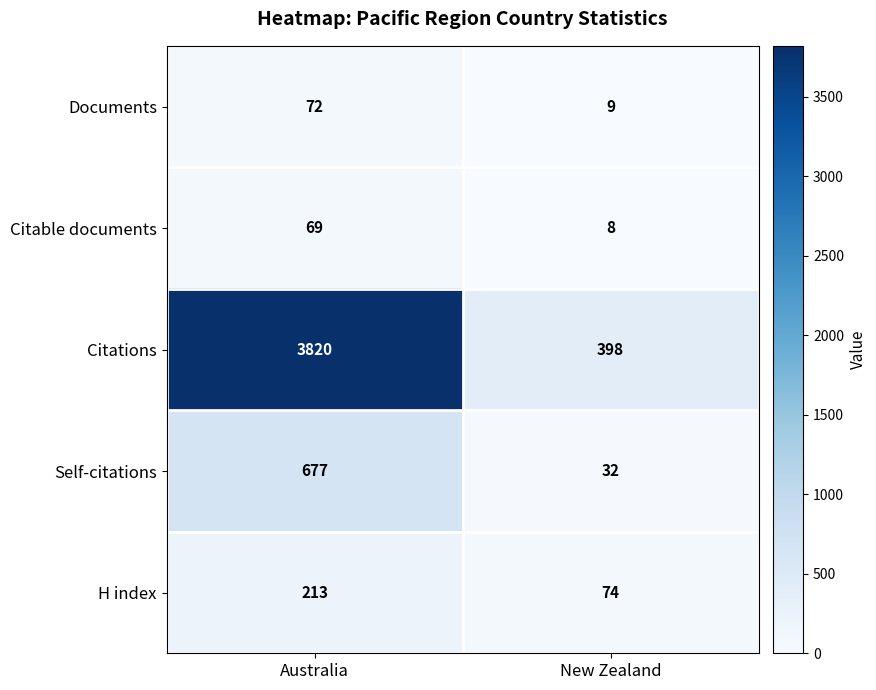

What is the difference between the highest and lowest values at Australia?

3751